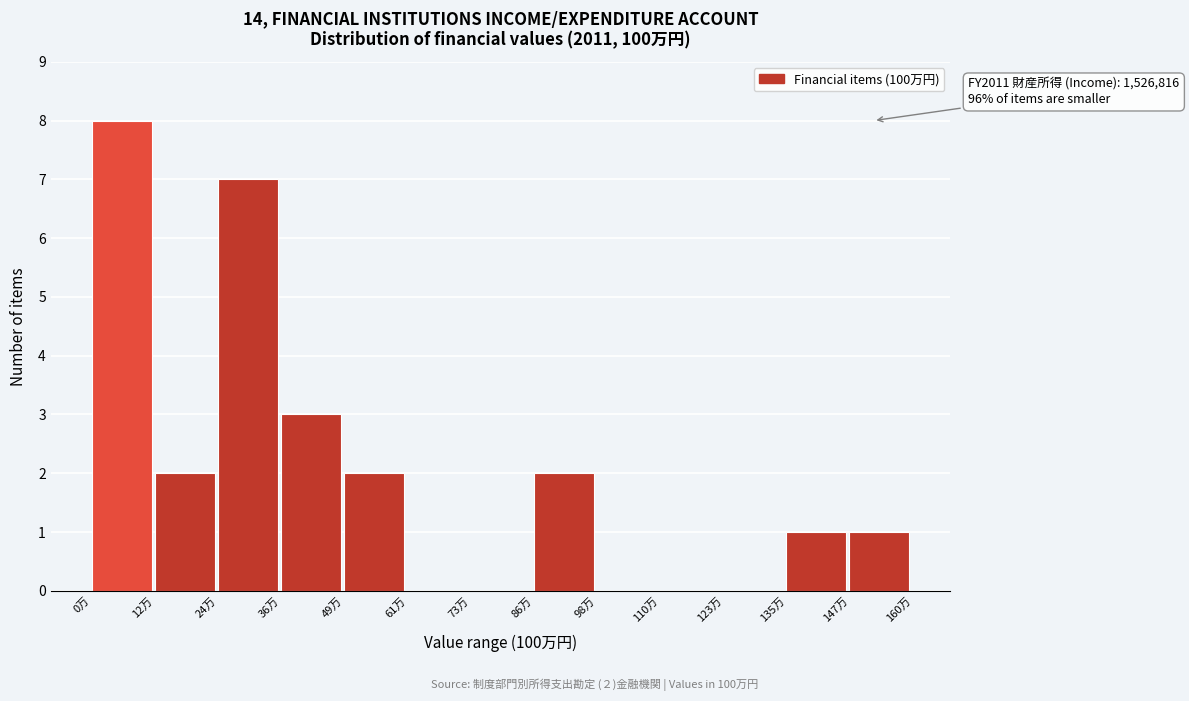

Reading left to right, transcribe all the data shown in this chart.

0万=8	12万=2	24万=7	36万=3	49万=2	61万=0	73万=0	86万=2	98万=0	110万=0	123万=0	135万=1	147万=1